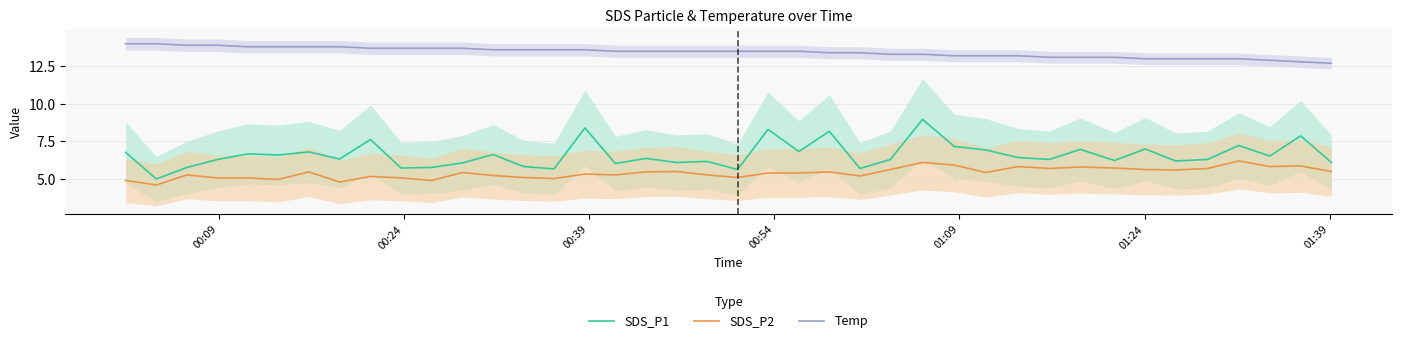

True or false: SDS_P2 and SDS_P1 intersect in this chart.

False